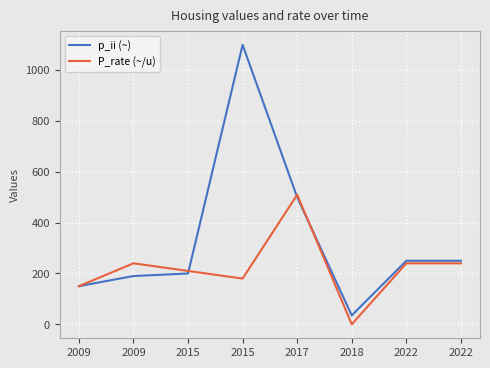

At which category does P_rate (~/u) reach its first local peak?

2009